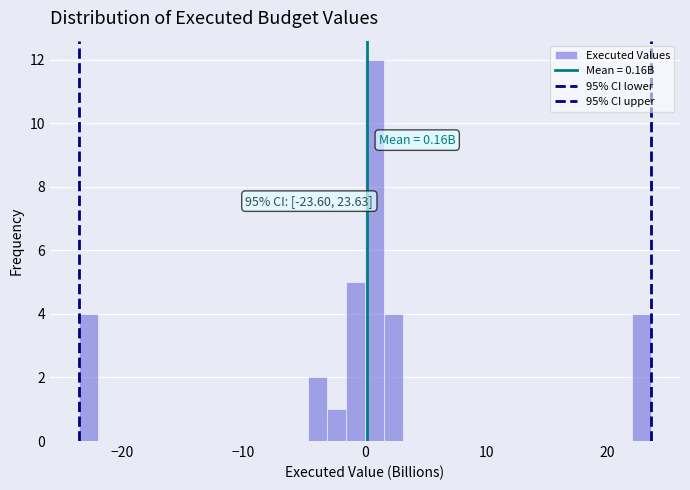

Read against the x-axis, roughly where is the centre of the tallest bar?

1